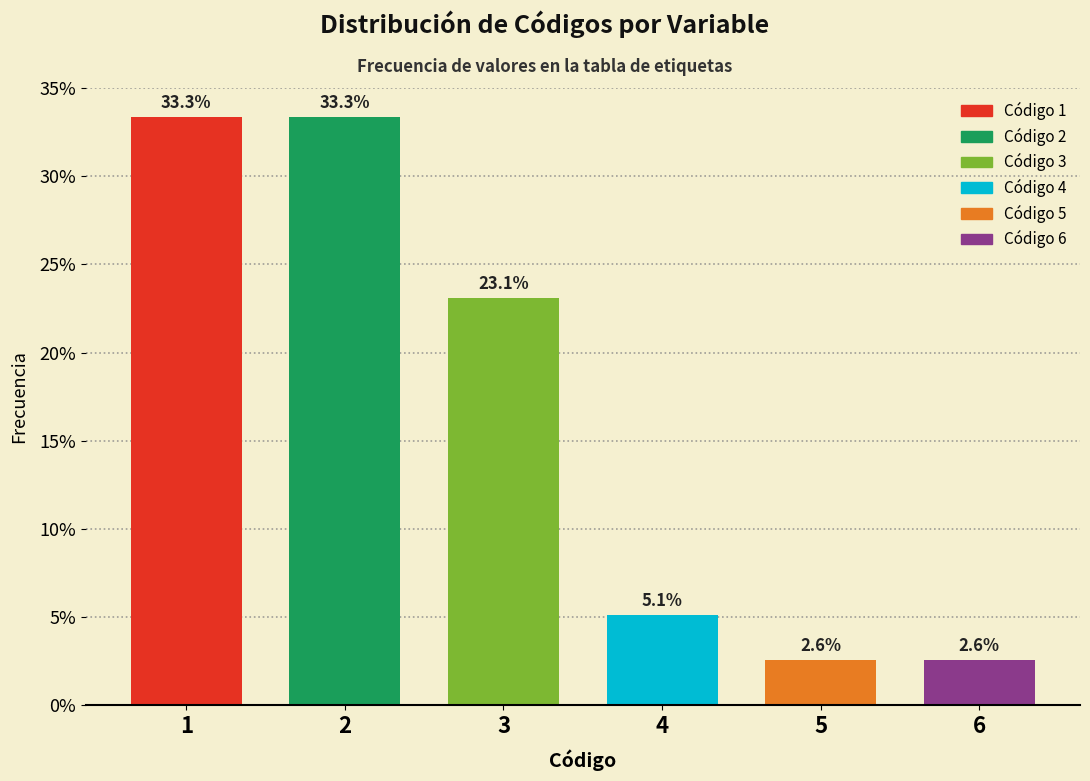

Reading left to right, list all the values displayed in this chart.

1=33.3	2=33.3	3=23.1	4=5.1	5=2.6	6=2.6